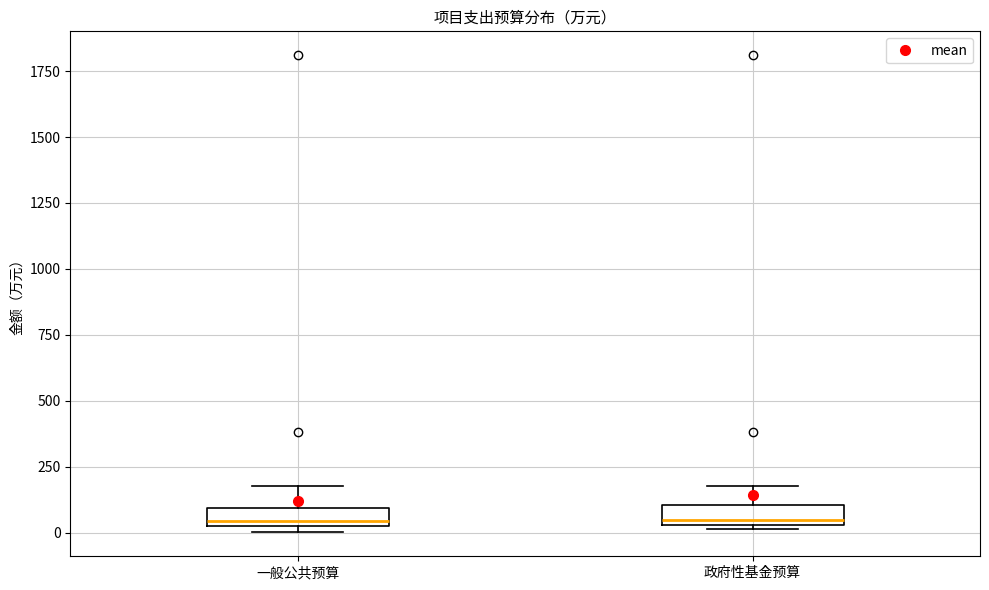

Where is the lower edge of the box for 政府性基金预算 on the y-axis? The values are not printed on the chart, so give them approximately, as read against the axis.

50